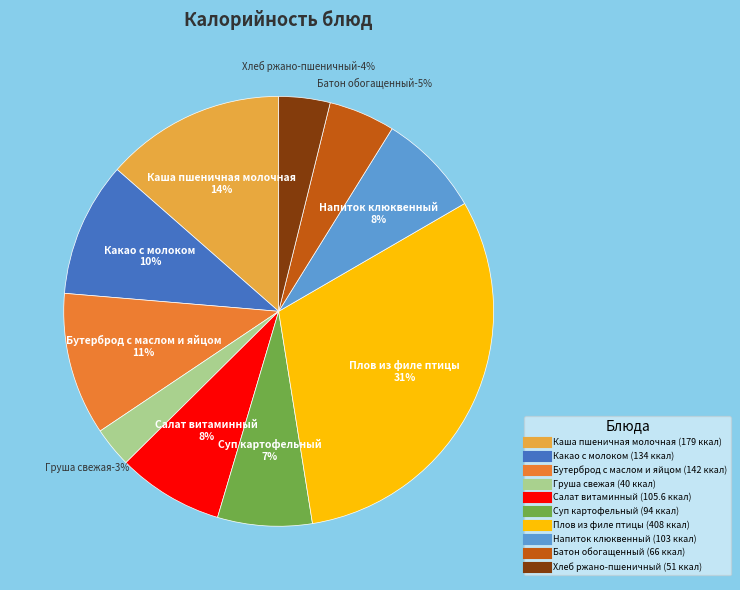

How many slices are in this pie chart?

10